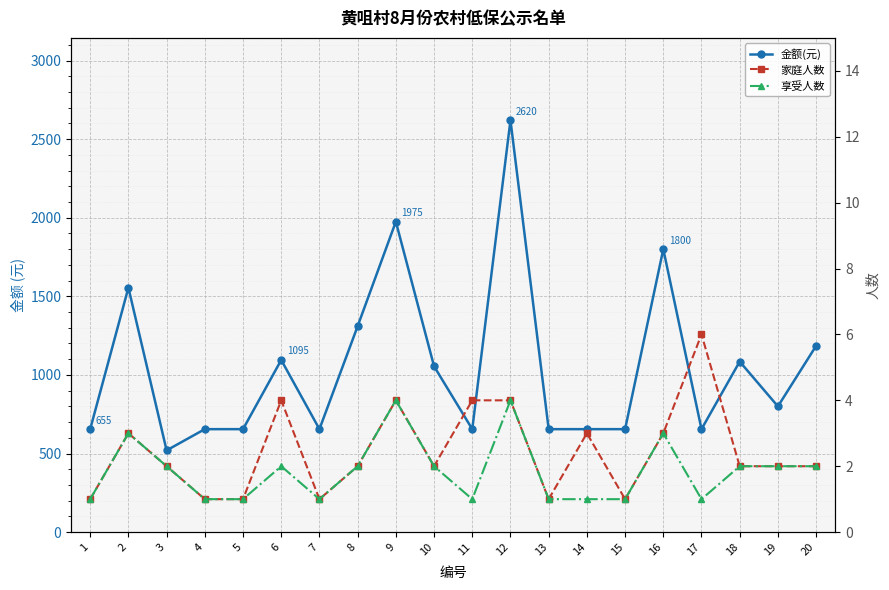

Which has a higher value, 12 or 15?

12